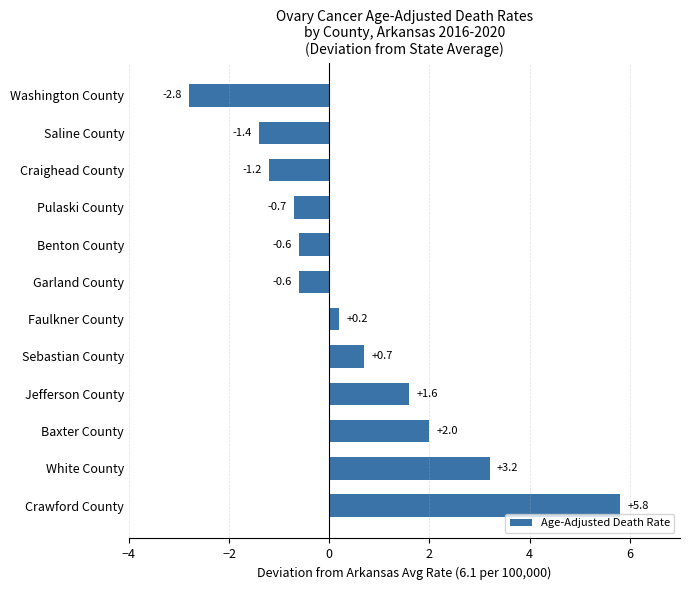

What is the approximate value at Saline County?

-1.4